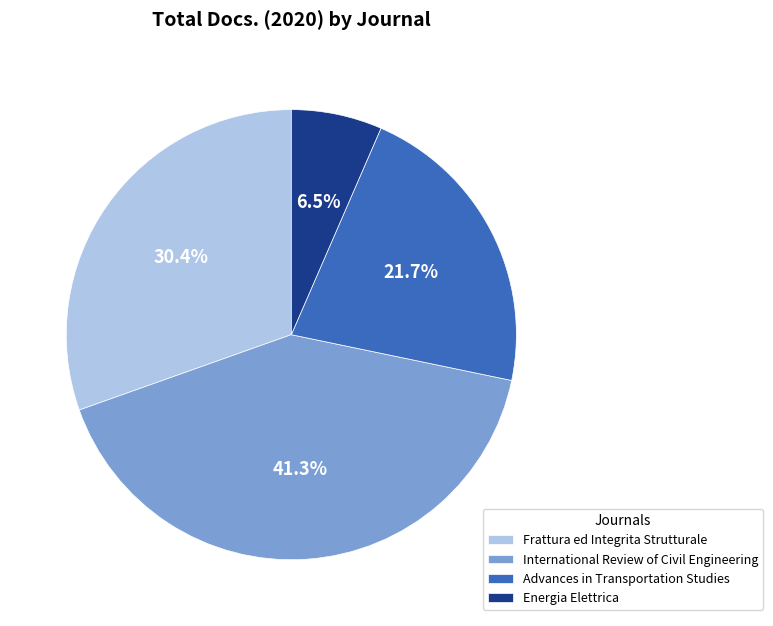

To the nearest percent, what percentage of the pie is Frattura ed Integrita Strutturale?

30%